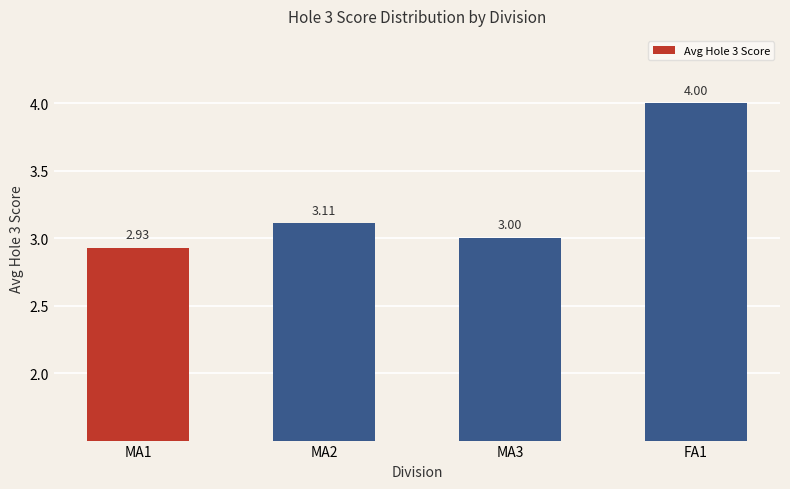

Which label corresponds to the smallest value in the chart?

MA1